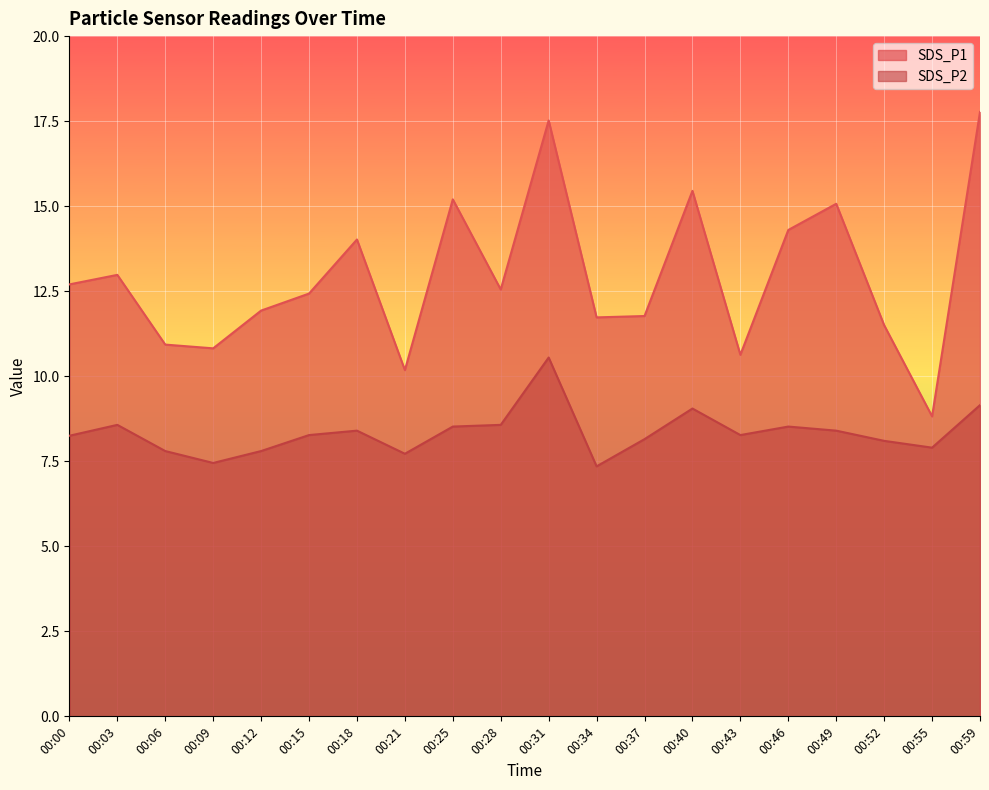

What is the approximate value of SDS_P1 at 00:34?

11.7